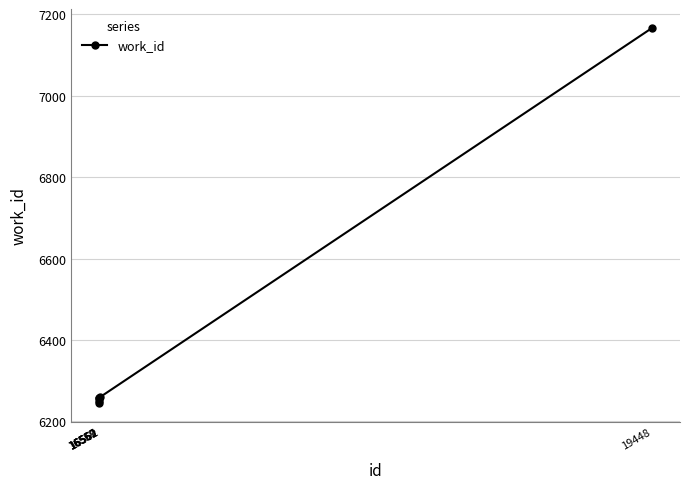

Does the chart have visible grid lines?

Yes